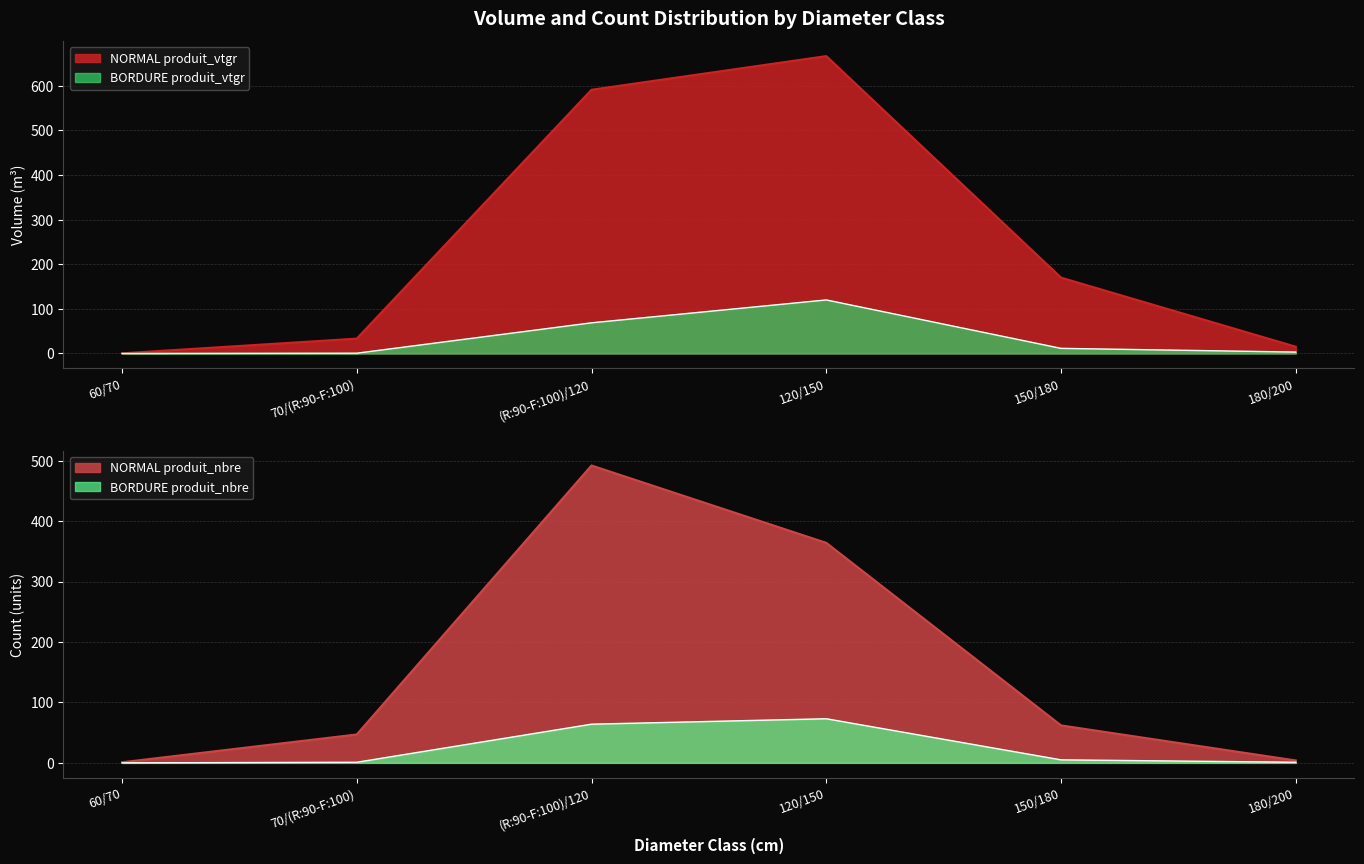

True or false: BORDURE produit_vtgr has a value of 2.1 at 180/200.

False